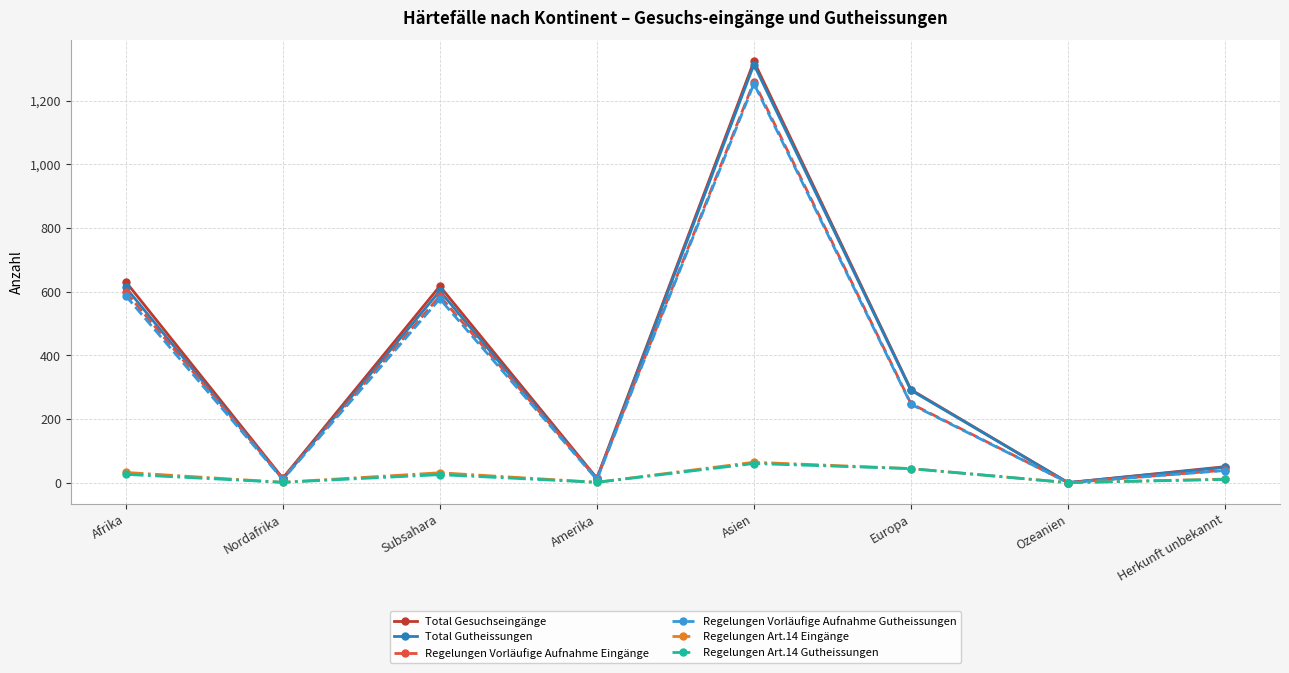

What is the total value across all series at Asien?

5272